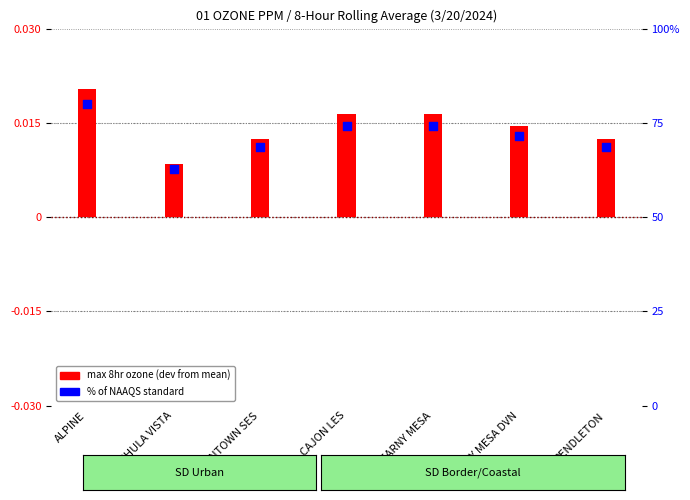

Which series has the largest total across all categories?

% of NAAQS standard